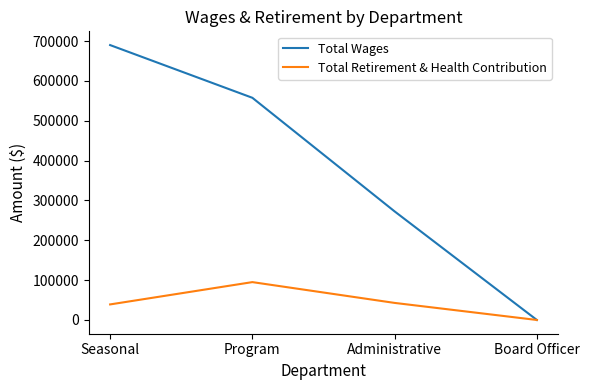

True or false: Total Retirement & Health Contribution has a value of 39043 at Seasonal.

True